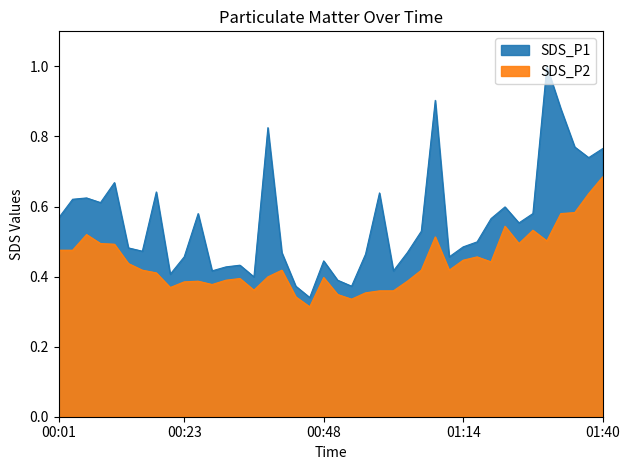

Which series has the largest total across all categories?

SDS_P1